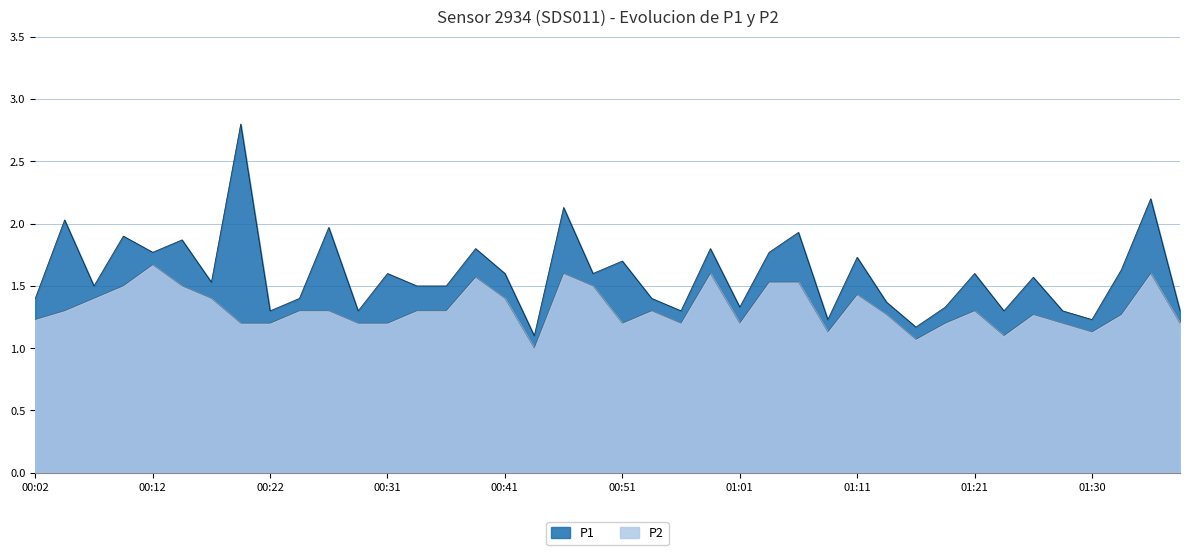

In P2, how many points are lower than both neighbors (excluding endpoints)?

8